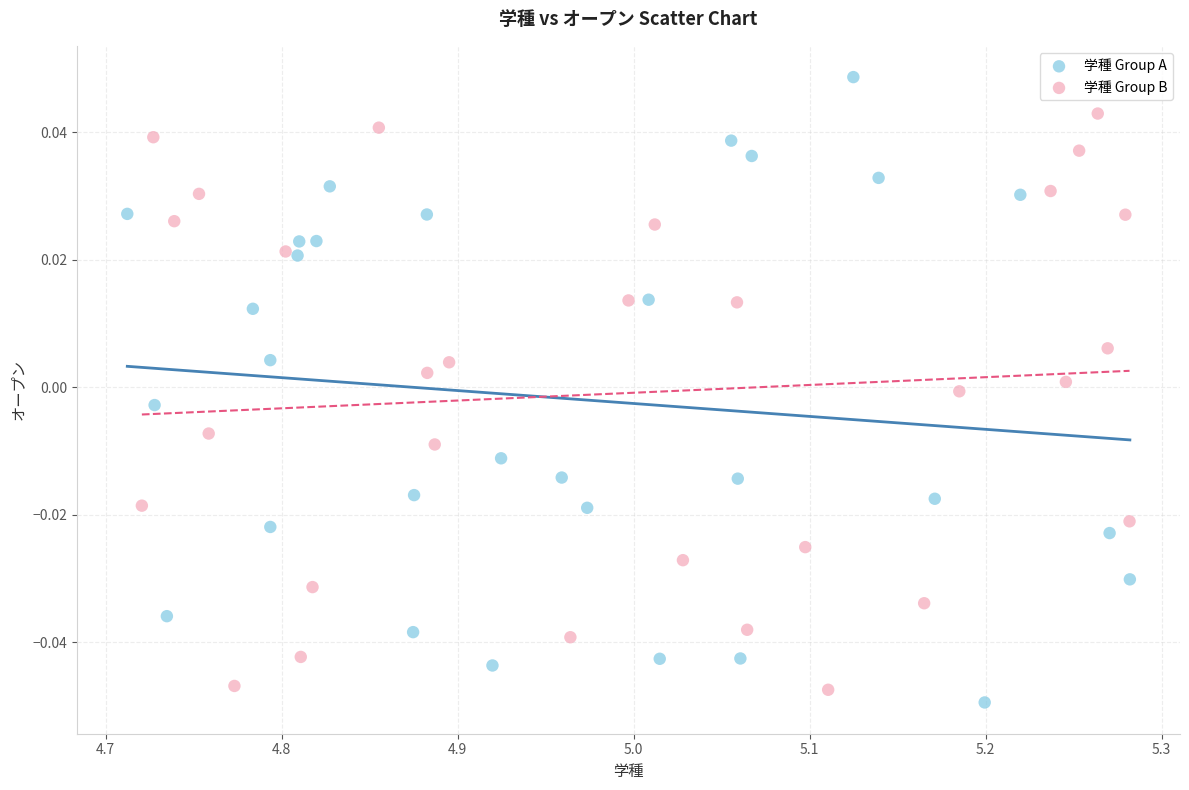

Which series has the widest spread of Y values?

学種 Group A